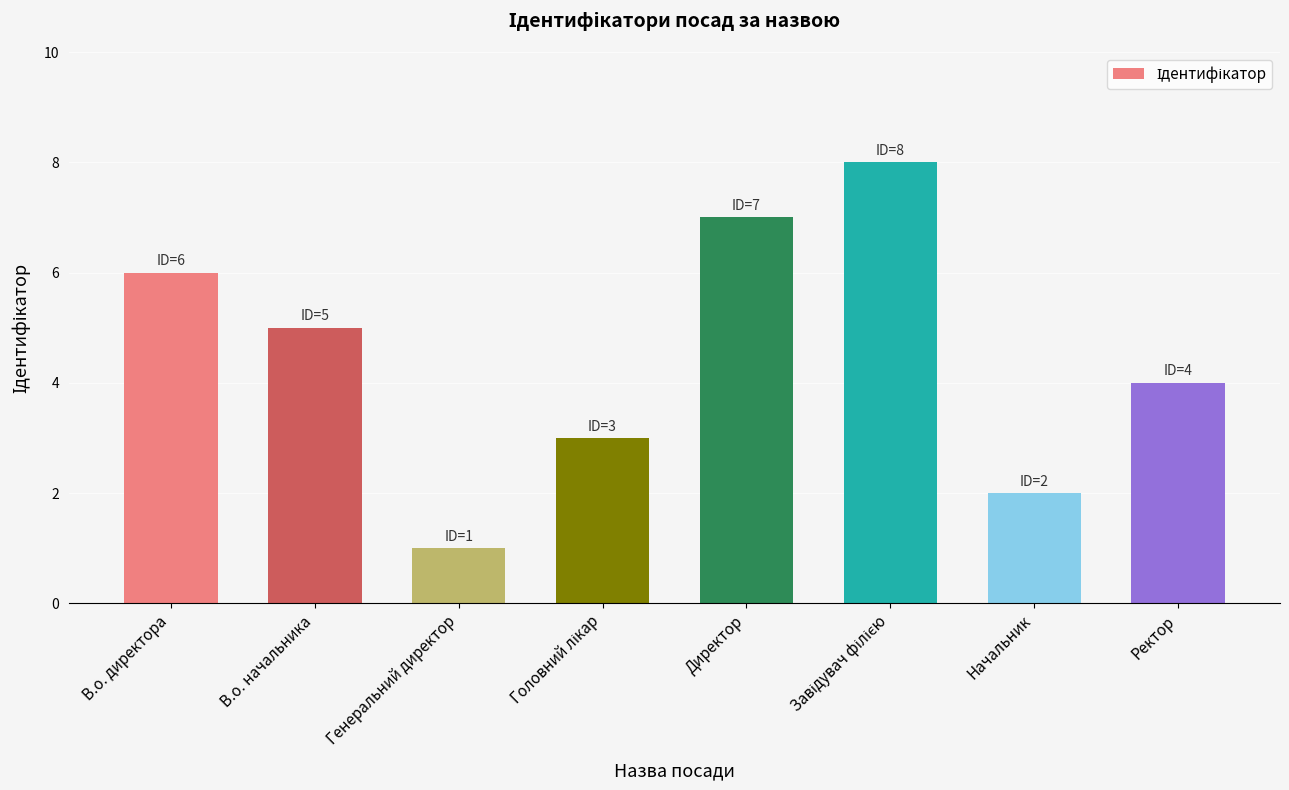

What is the smallest value displayed?

1